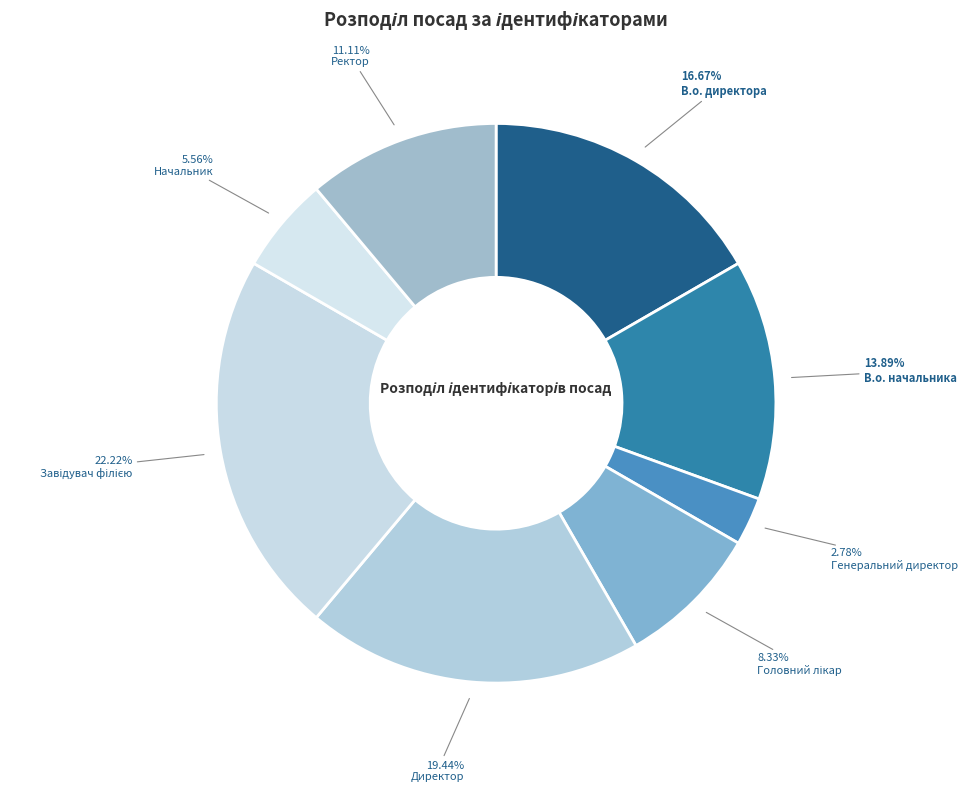

Is it true that Головний лікар is 8% of the pie?

True